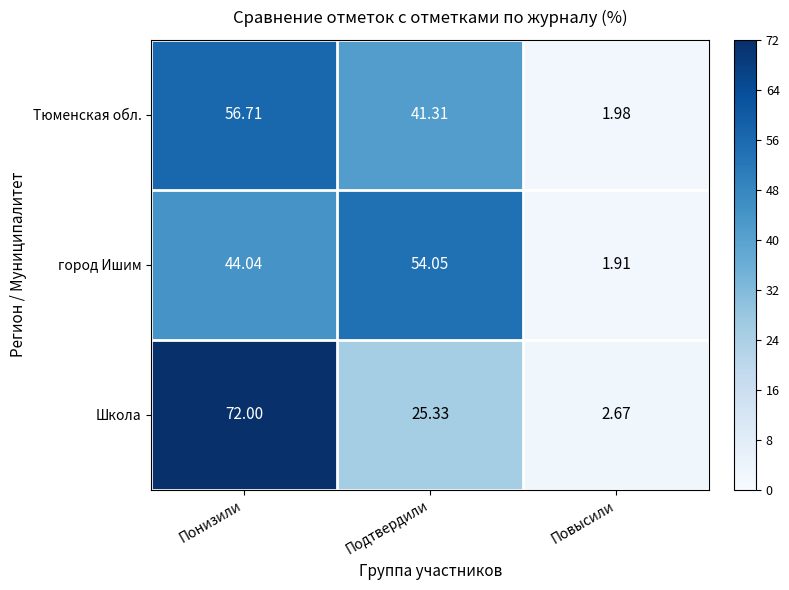

At which label is Тюменская обл. closest to 29?

Подтвердили